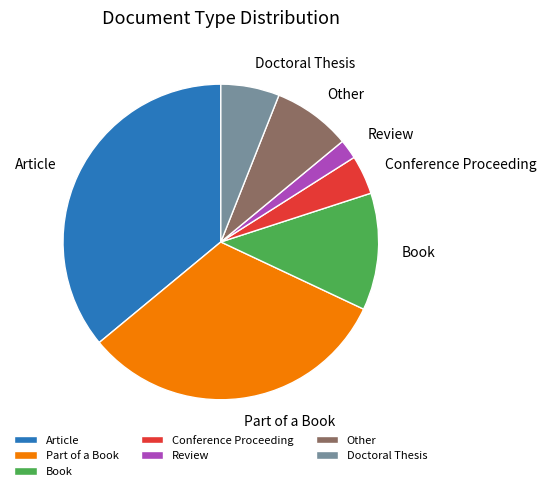

Between Review and Book, which is larger?

Book